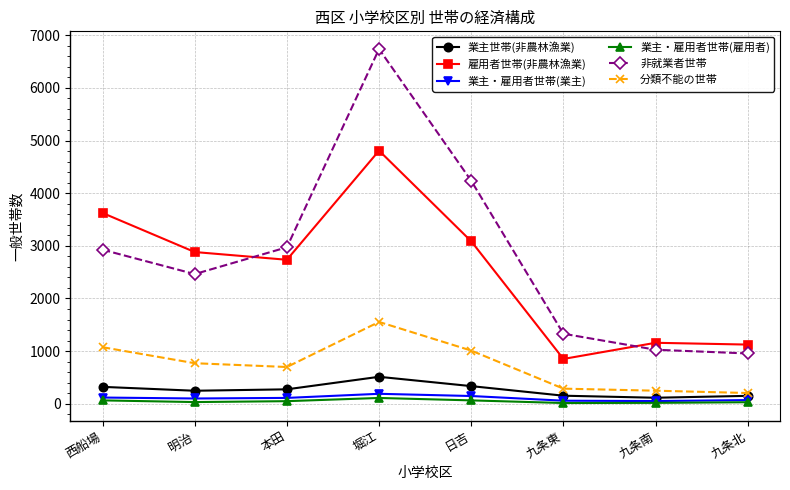

What is the label of the 8th point from the left?

九条北